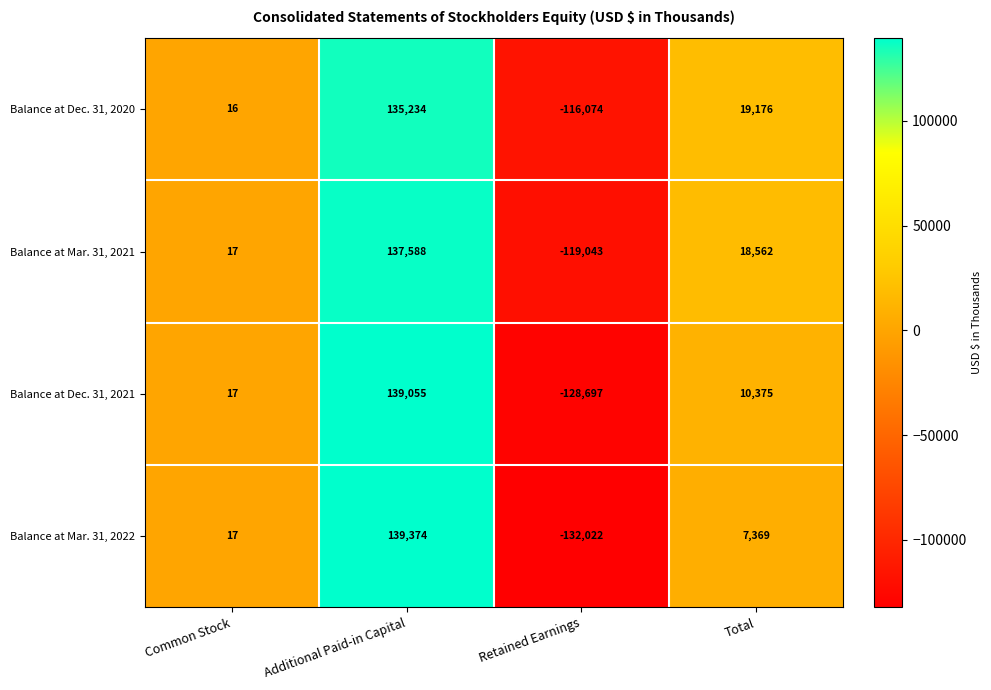

The Balance at Dec. 31, 2021 series shows -128697 at Retained Earnings. True or false?

True